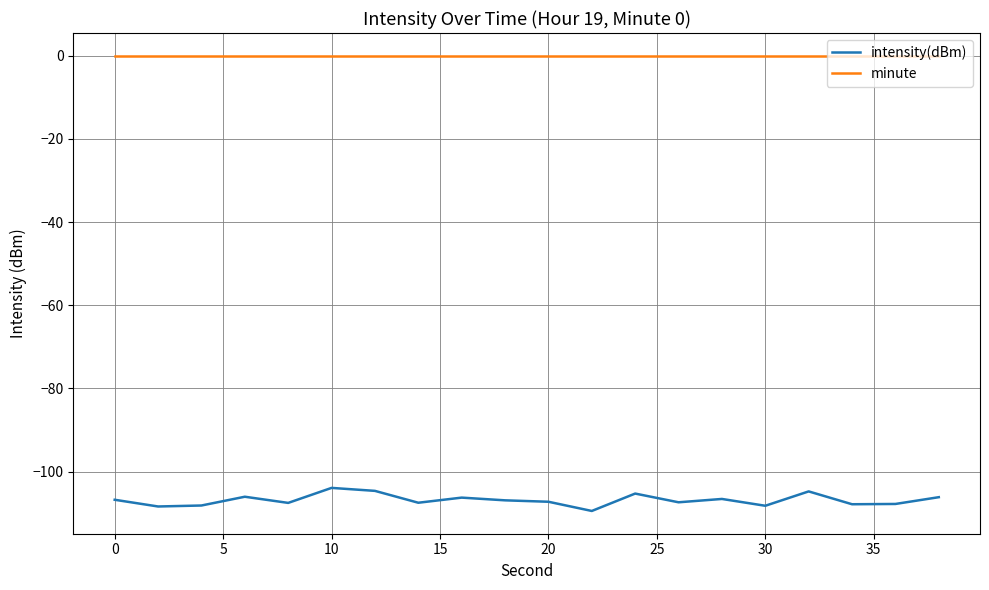

True or false: minute and intensity(dBm) cross at least once.

False